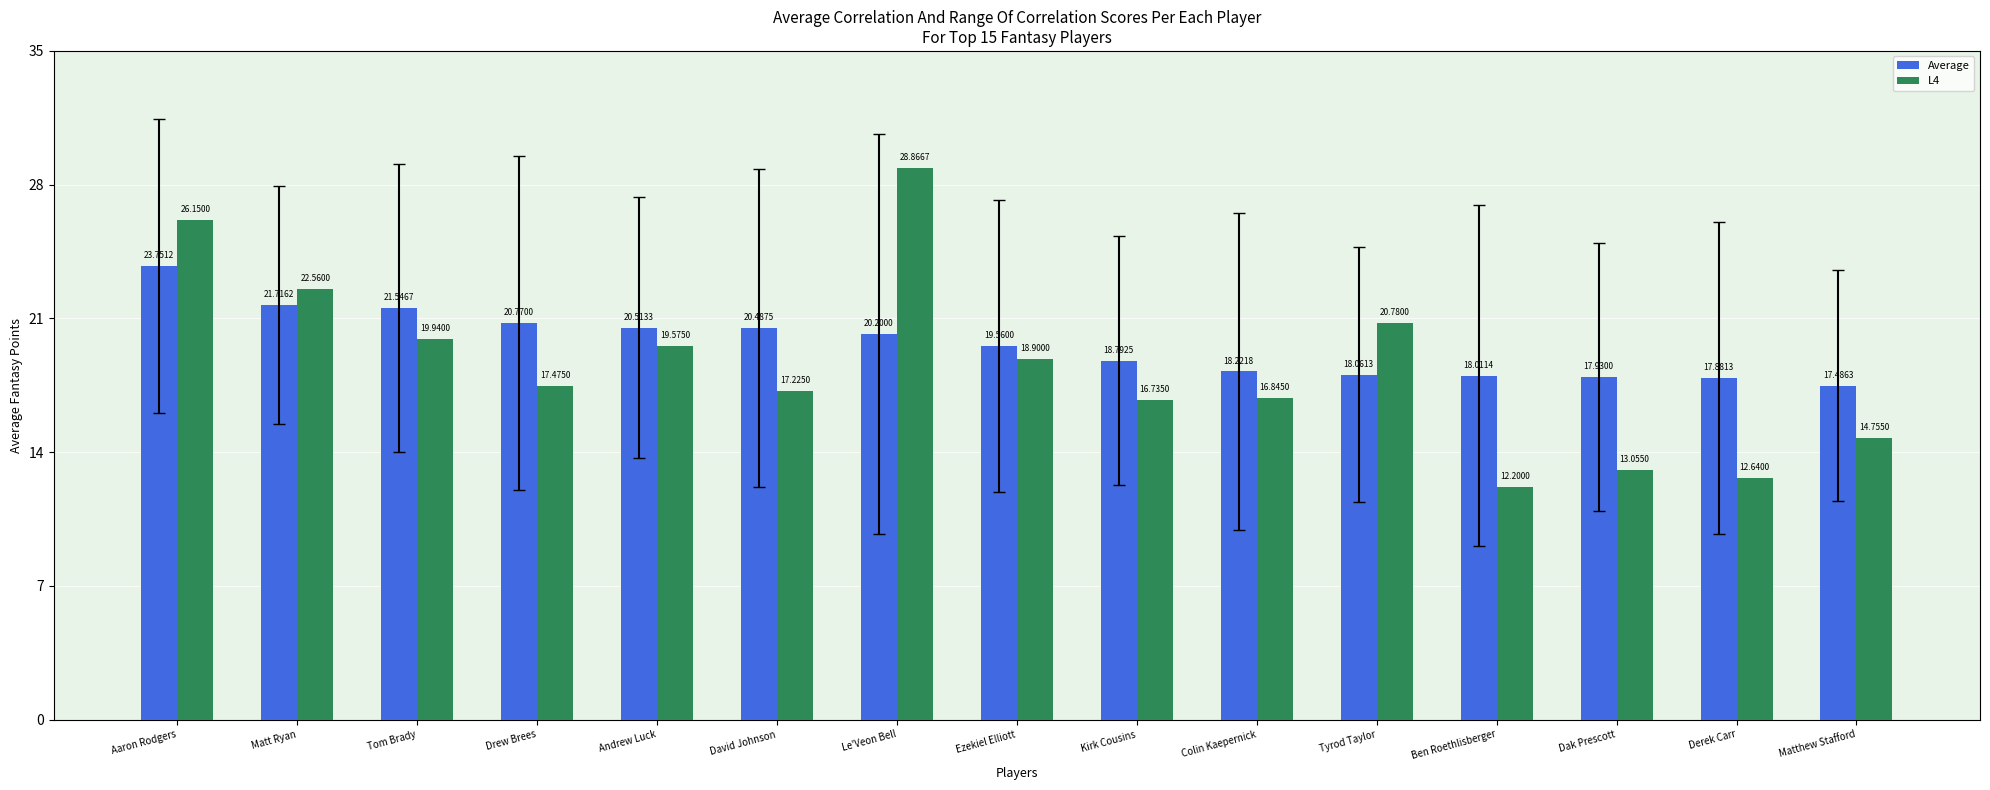

True or false: L4 has a value of 22.6 at Matt Ryan.

True